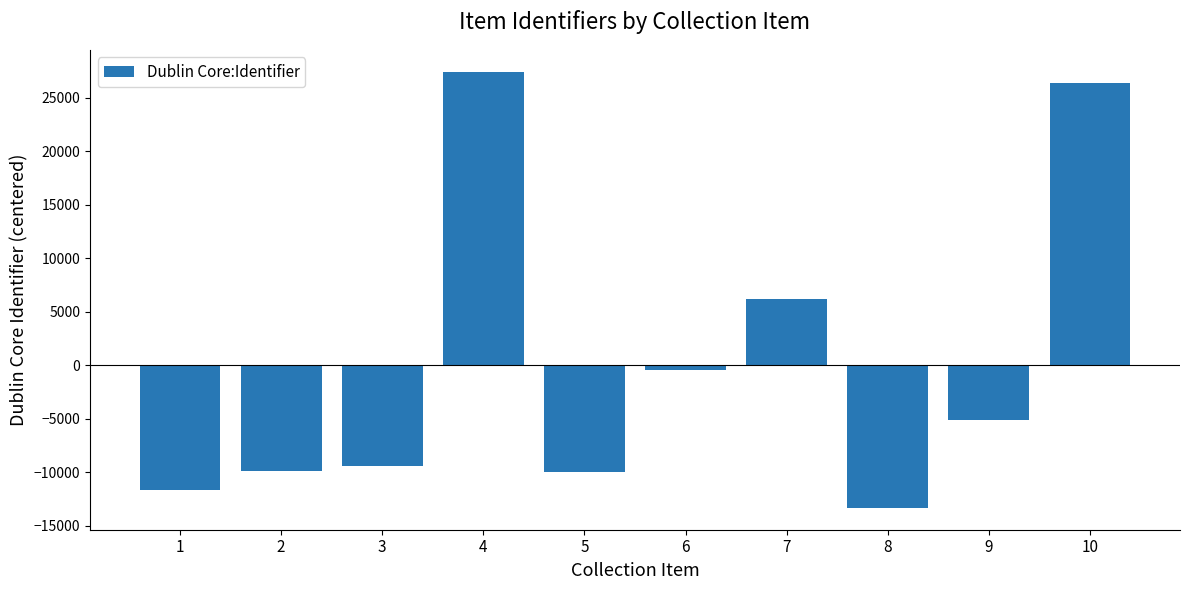

What is the greatest value displayed?

27443.2